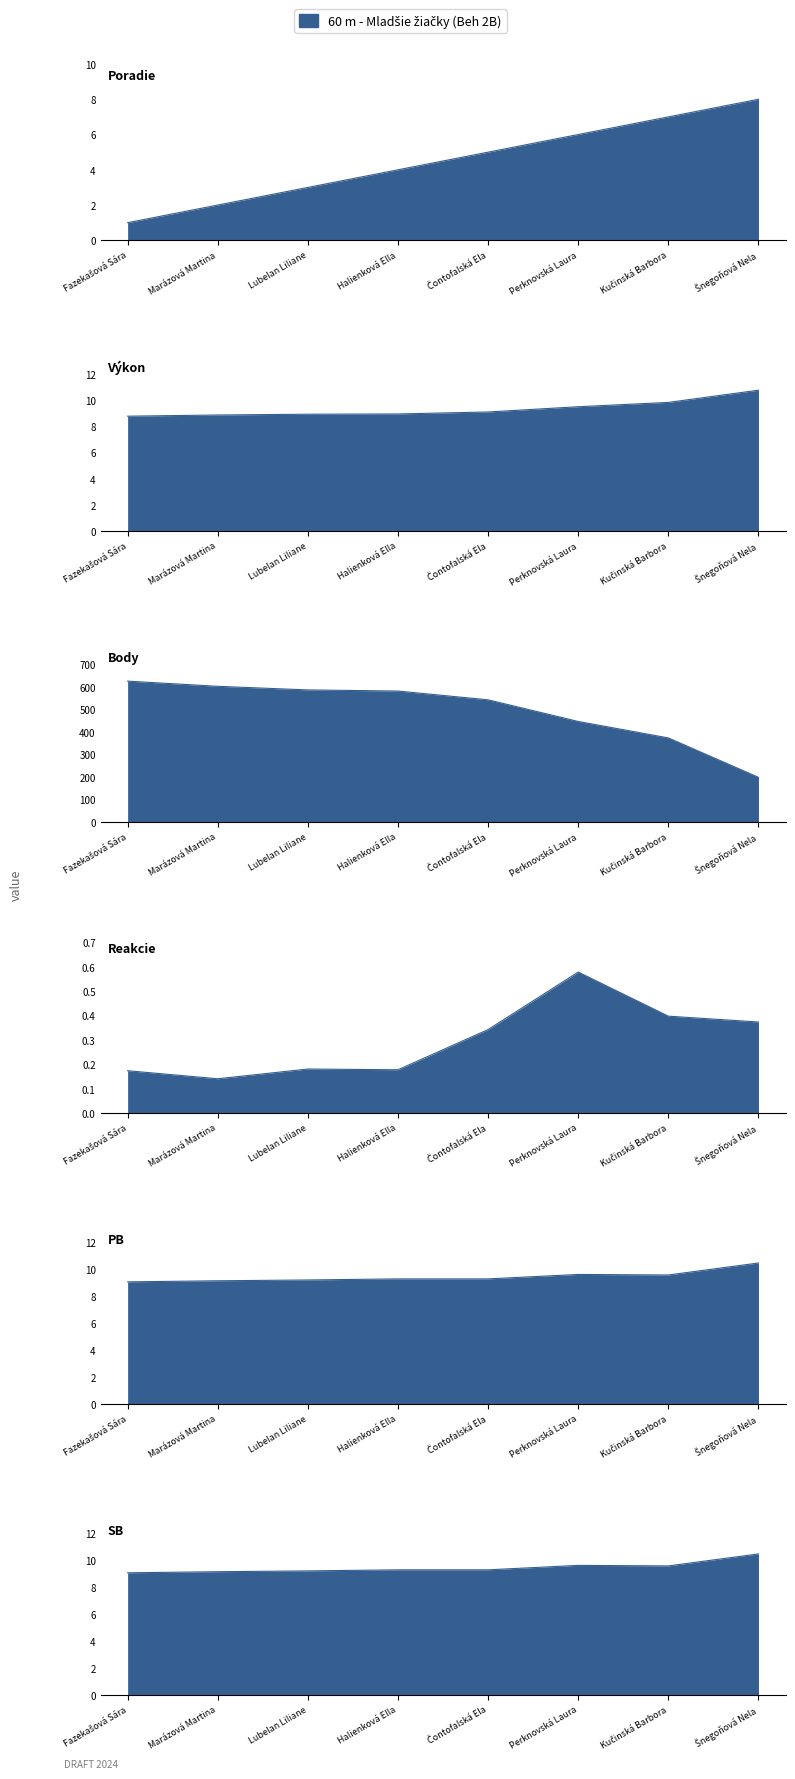

Rank the series by their maximum value, from lowest to highest.

Reakcie, Poradie, PB, SB, Výkon, Body